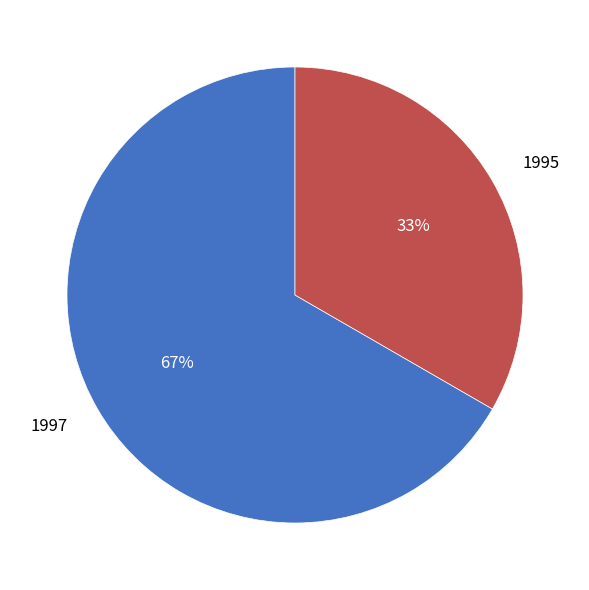

Is 1997 the majority of the pie?

Yes